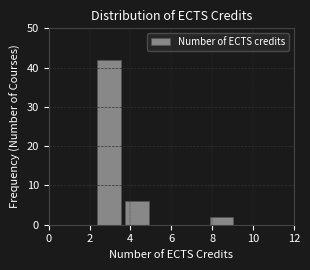

What is the height of the bar covering 2.4 to 3.8 on the x-axis? Neither the bar edges nor the heights are printed on the chart, so give them approximately, as read against the axes.

42